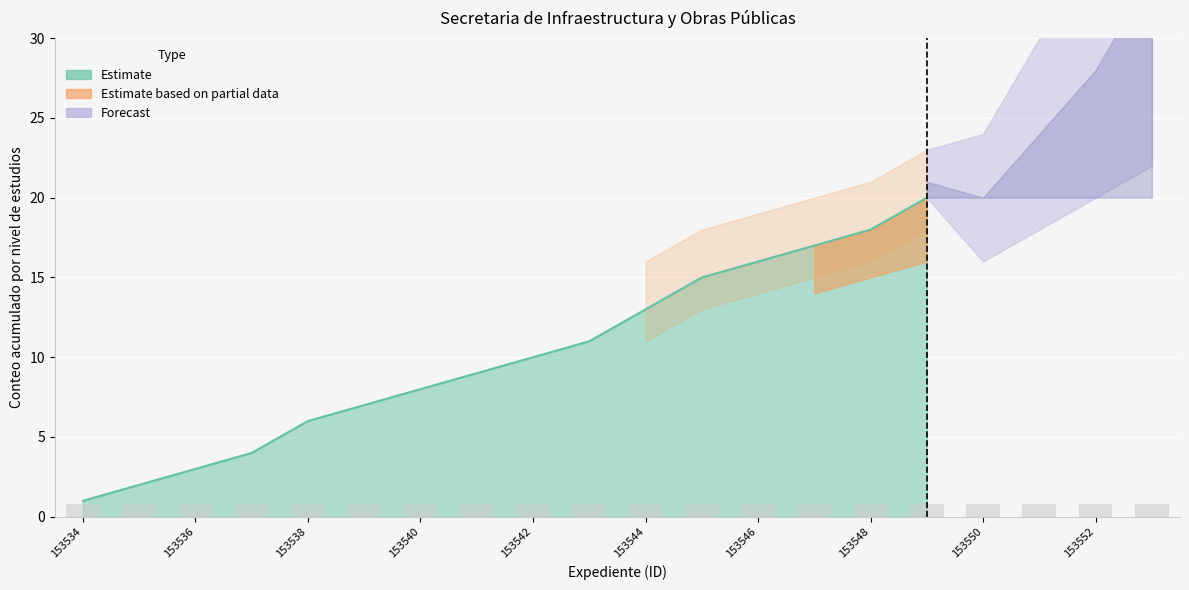

What is the difference between the highest and lowest values at 122153547?

1